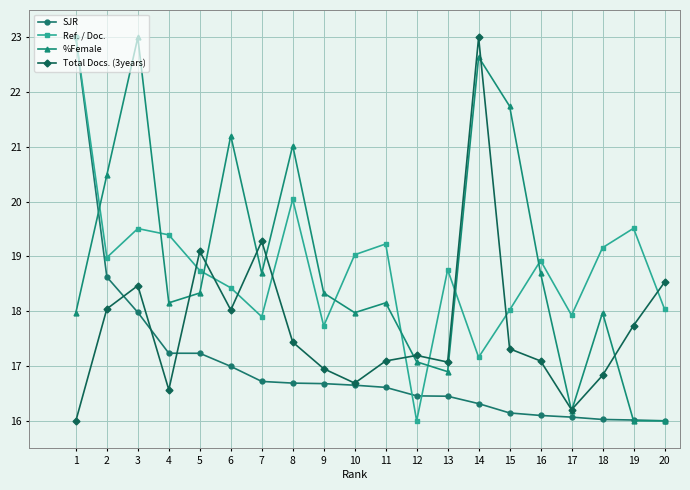

The SJR series shows 21.9 at 15. True or false?

False